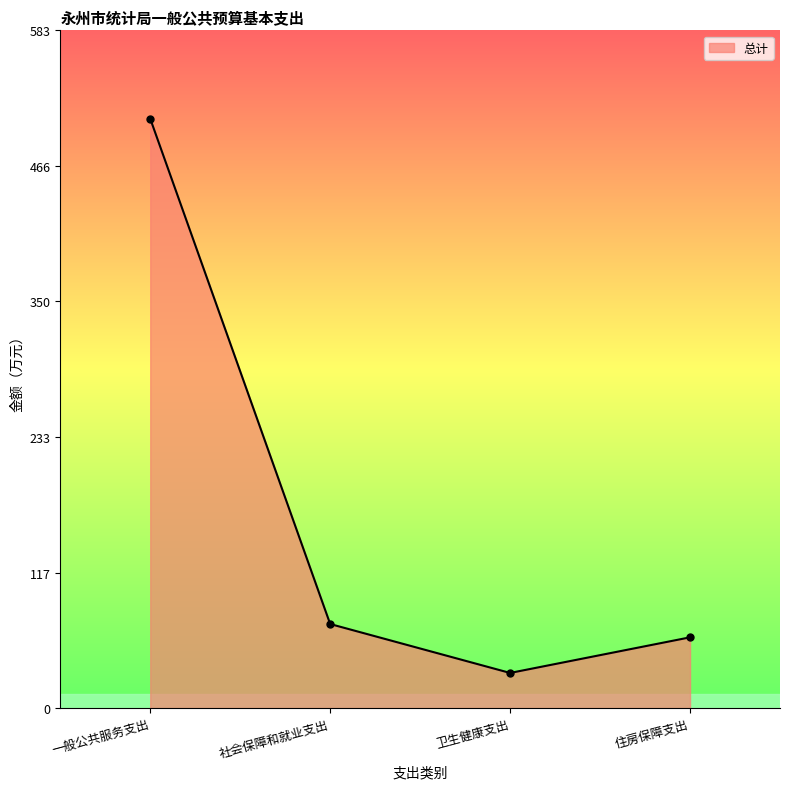

Does the chart display data point markers on the line(s)?

Yes